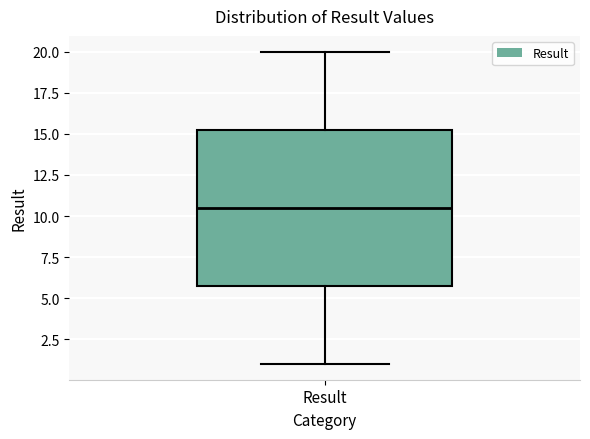

Read this box plot against the y-axis: the position of the median line, the range covered by the box, and the ends of both whiskers. The values are not printed on the chart, so give them approximately, as read against the axis.

median 10.5, box 6.0 to 15.5, whiskers 1.0 to 20.0